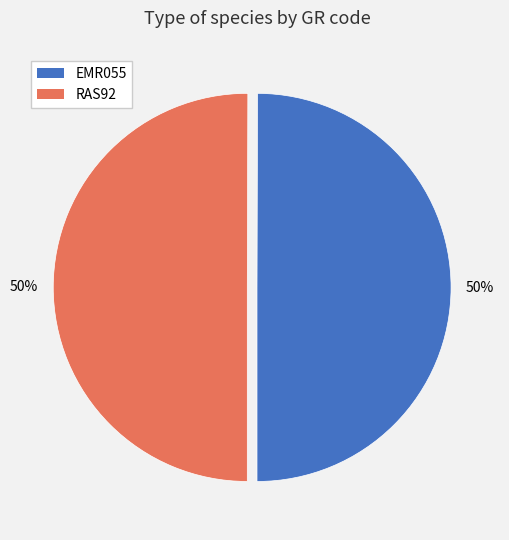

The RAS92 slice represents 63% of the pie. True or false?

False